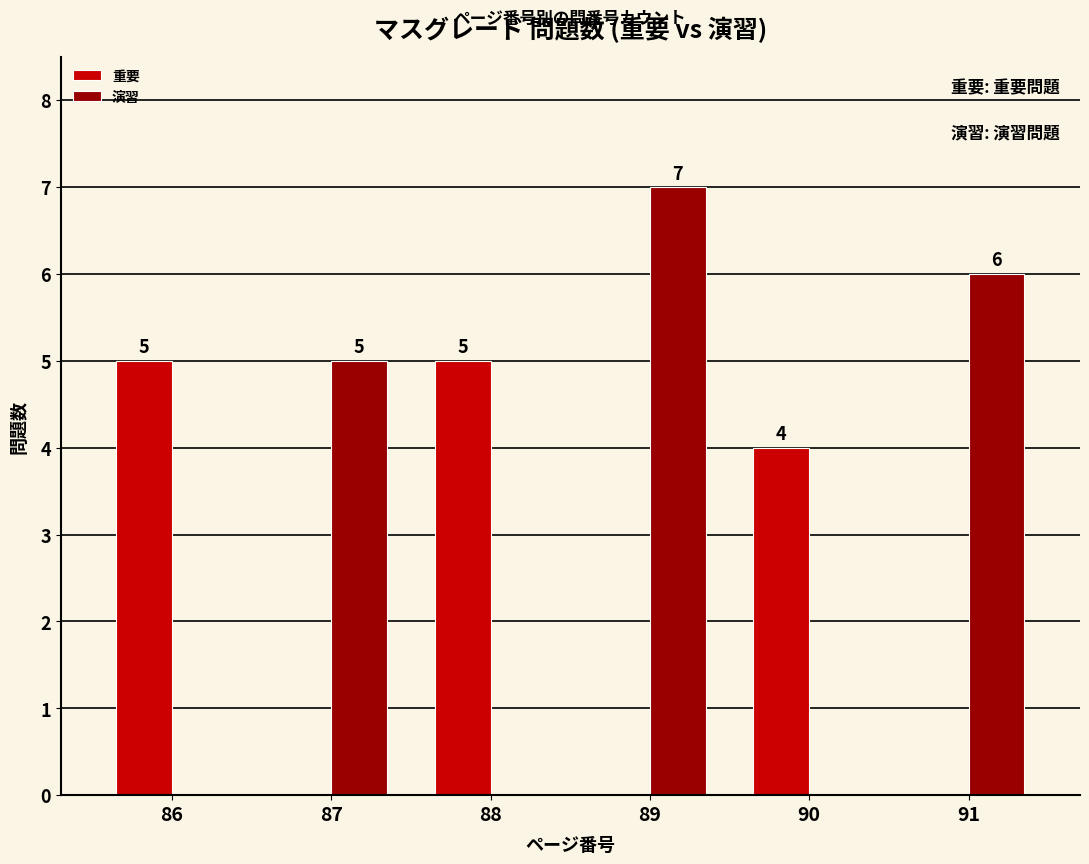

True or false: 演習 has a value of 7 at 89.

True